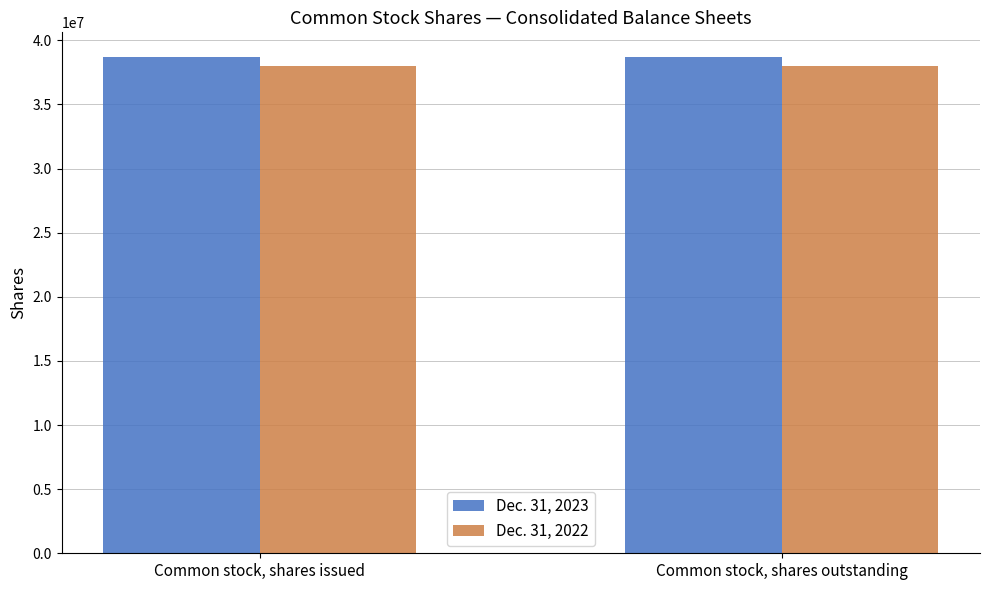

Count the number of data series in this chart.

2